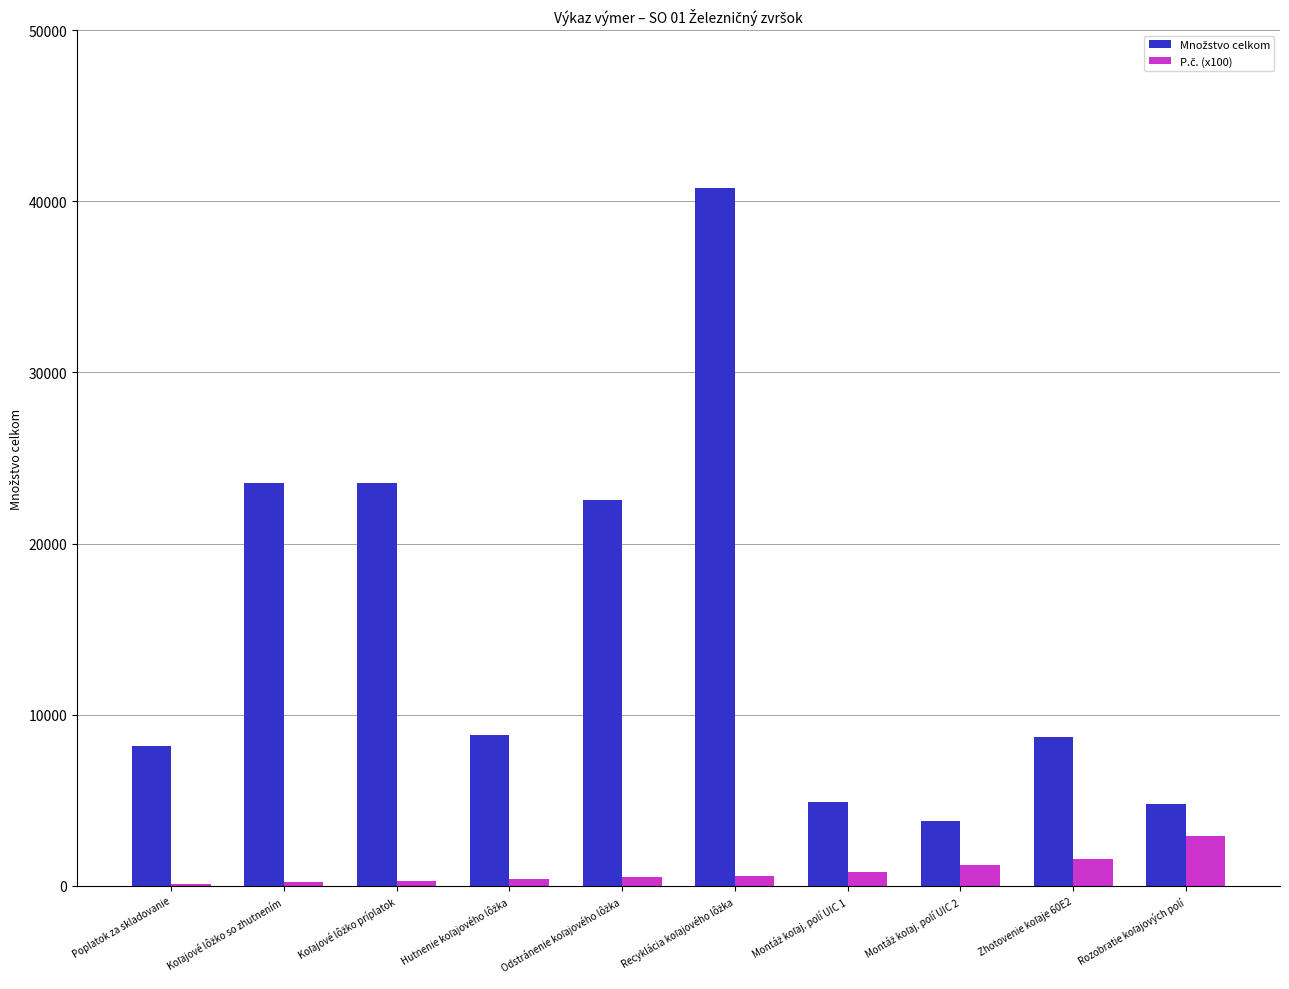

List the labels in order of Množstvo celkom value, largest first.

Recyklácia koľajového lôžka, Koľajové lôžko so zhutnením, Koľajové lôžko príplatok, Odstránenie koľajového lôžka, Hutnenie koľajového lôžka, Zhotovenie koľaje 60E2, Poplatok za skladovanie, Montáž koľaj. polí UIC 1, Rozobratie koľajových polí, Montáž koľaj. polí UIC 2